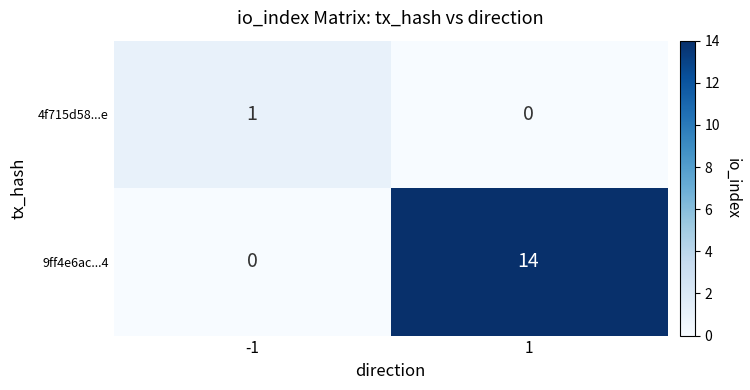

What is the sum of the 9ff4e6ac...4 values at 1 and -1?

14